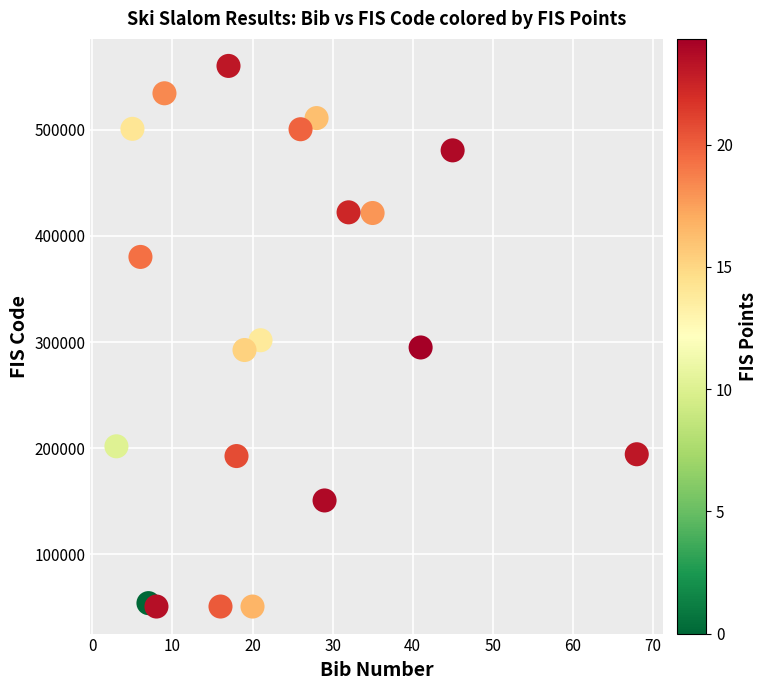

What is the range of X values (max minus min)?

65